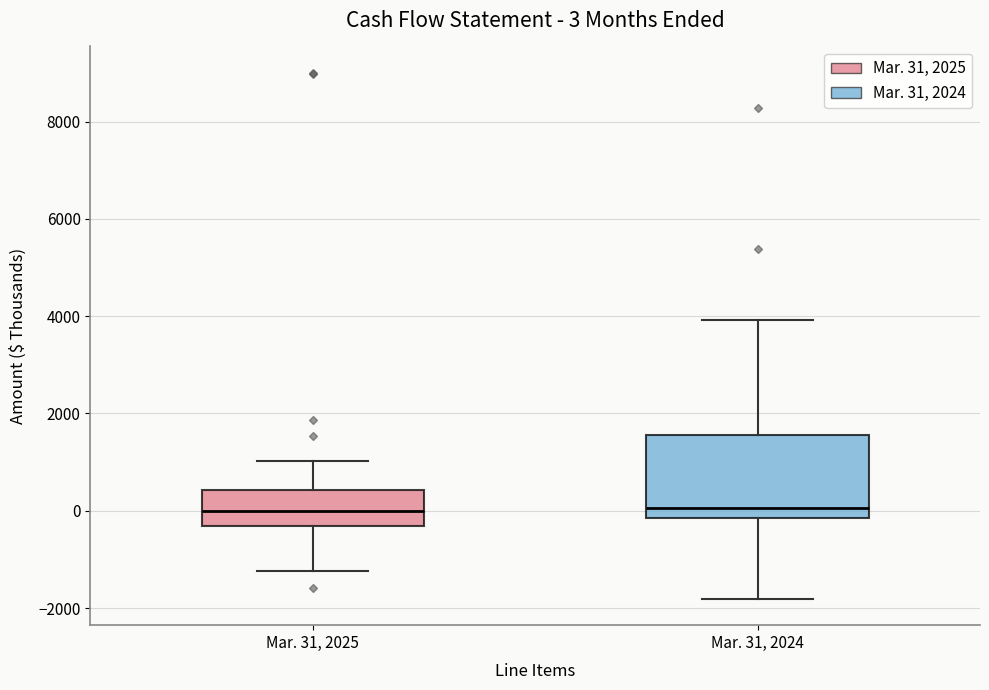

Comparing the boxes themselves (not the whiskers), which one is the tallest?

Mar. 31, 2024